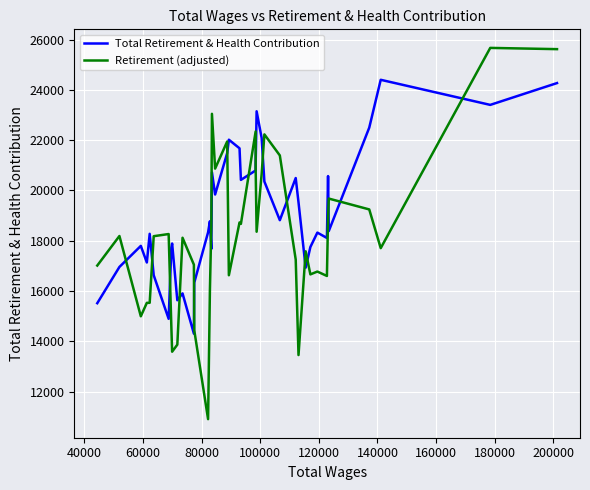

Which series has the widest spread of values?

Retirement (adjusted)